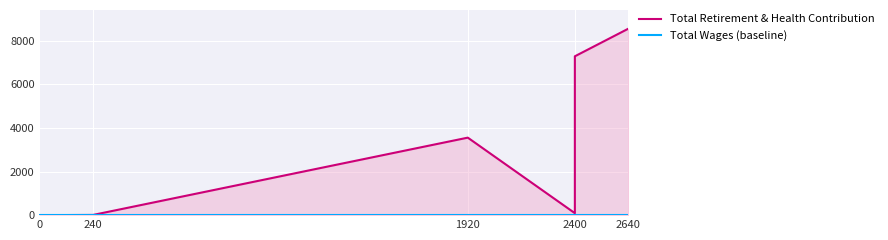

What are all the series names shown in the legend?

Total Retirement & Health Contribution, Total Wages (baseline)